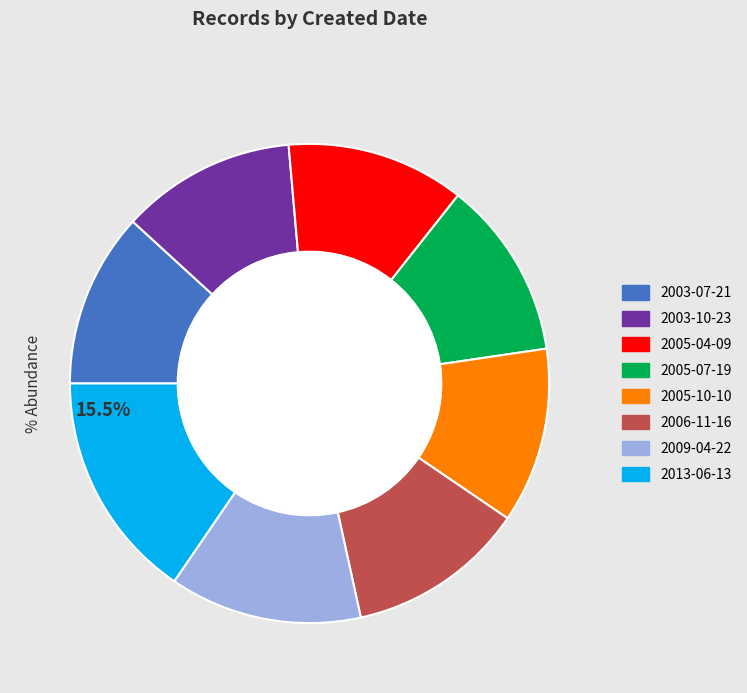

To the nearest percent, what portion does 2009-04-22 represent?

13%